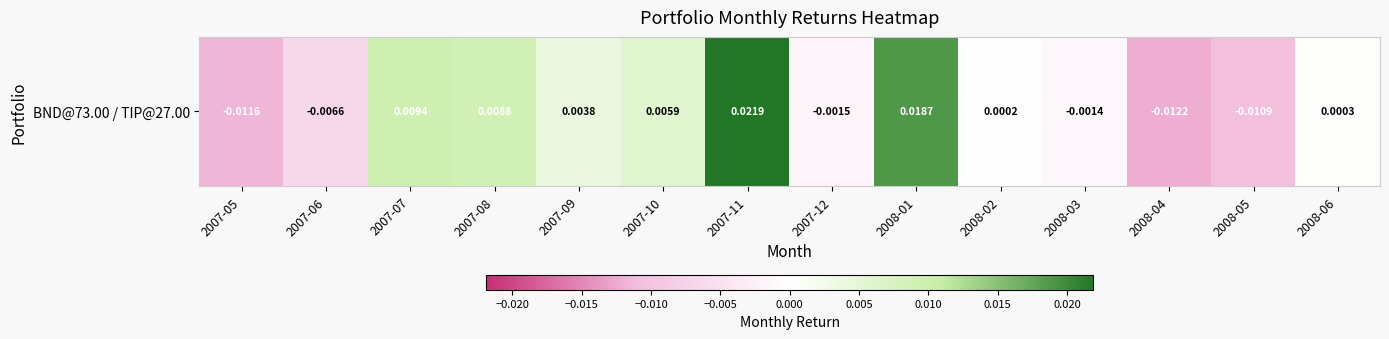

How many values are below zero?

6